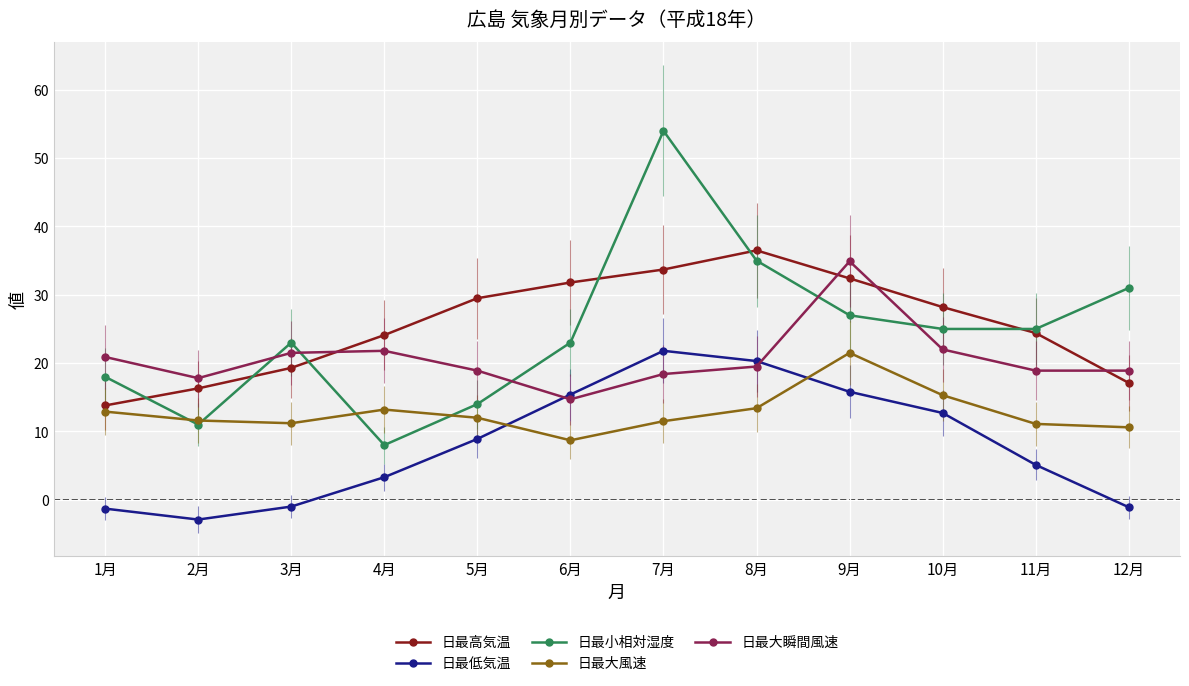

Does the chart display data point markers on the line(s)?

Yes